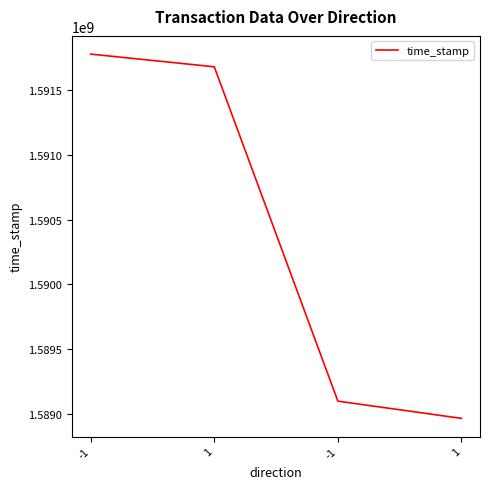

Is this an area chart (filled region under the line)?

No